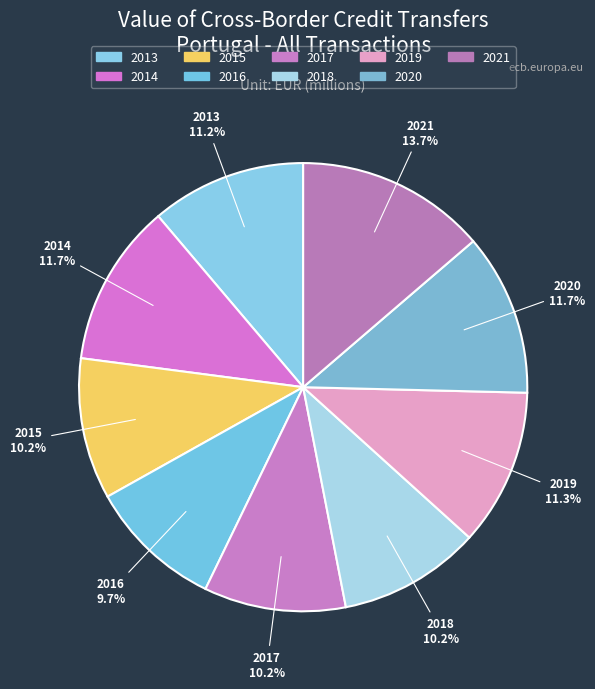

How many segments does this pie chart have?

9